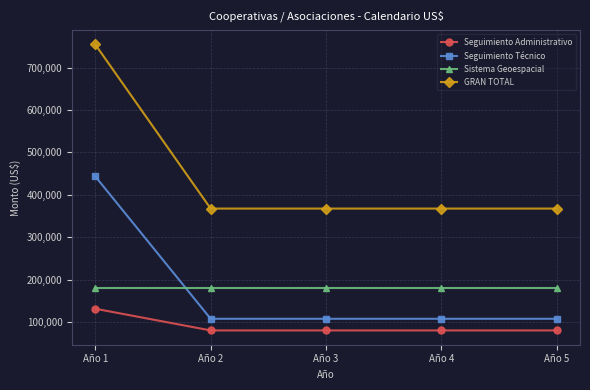

What is the difference between the highest and lowest values at Año 4?

287540